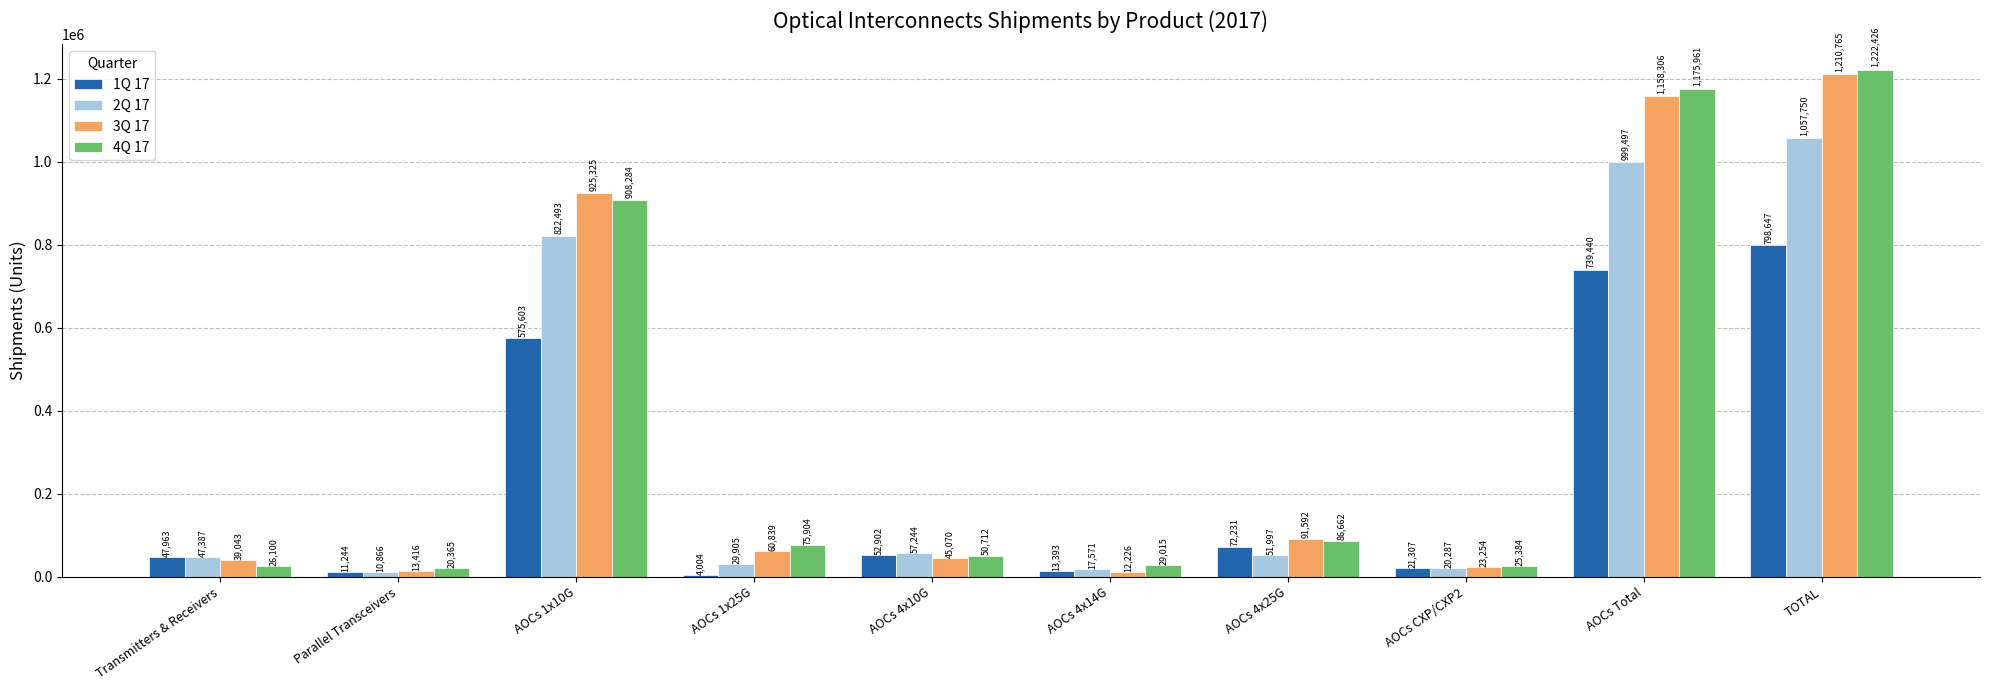

The 3Q 17 series shows 1210765 at TOTAL. True or false?

True